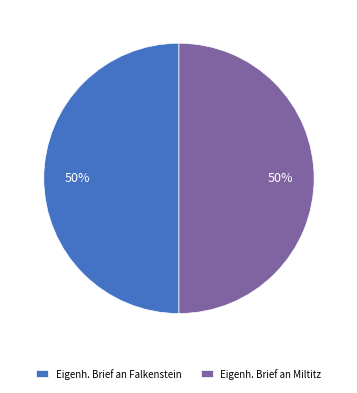

Combined, do Eigenh. Brief an Falkenstein and Eigenh. Brief an Miltitz account for over 50%?

Yes